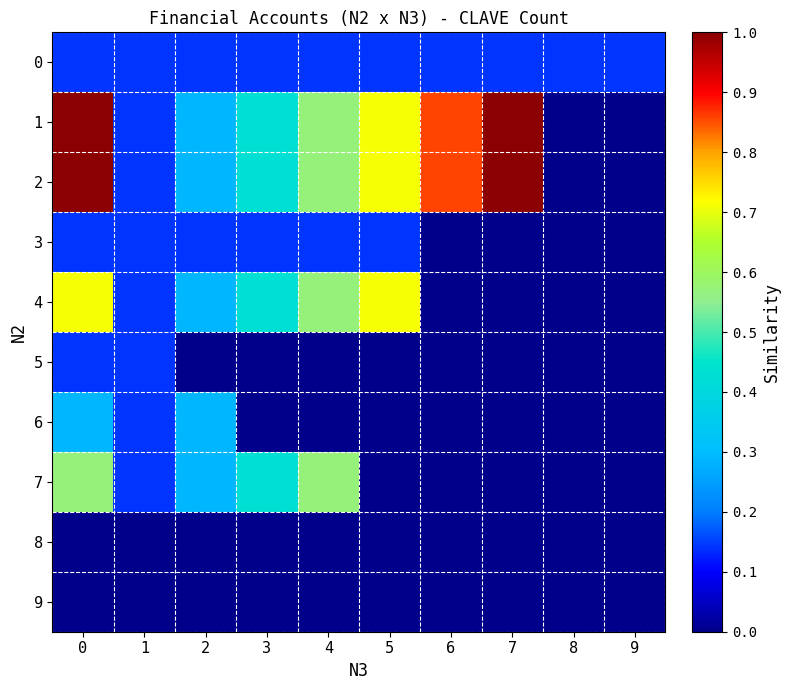

At how many categories does at least one series exceed 0?

10